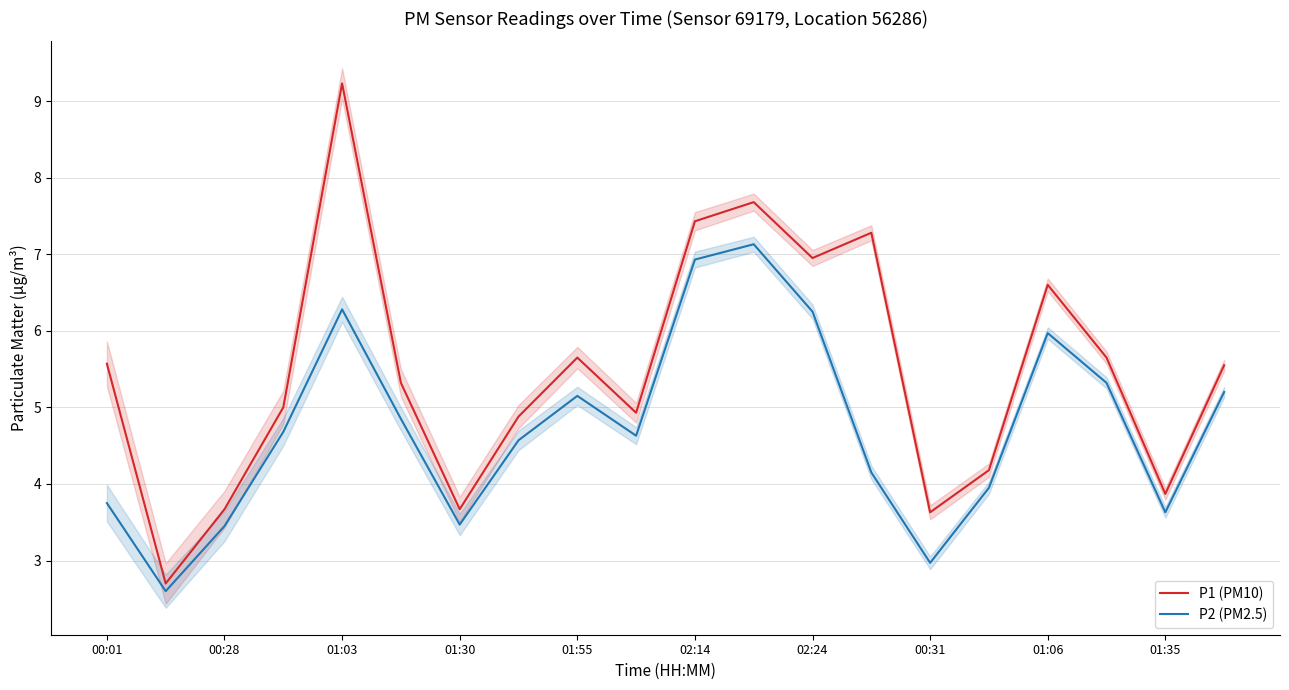

Which series has the largest total across all categories?

P1 (PM10)